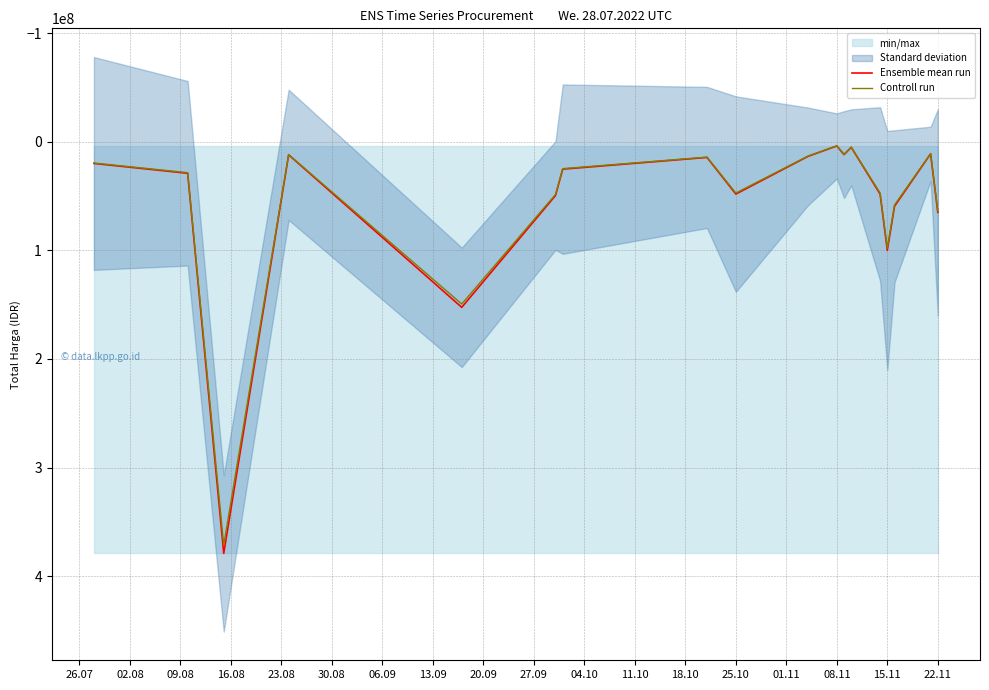

What is the maximum value for Controll run?

371493500